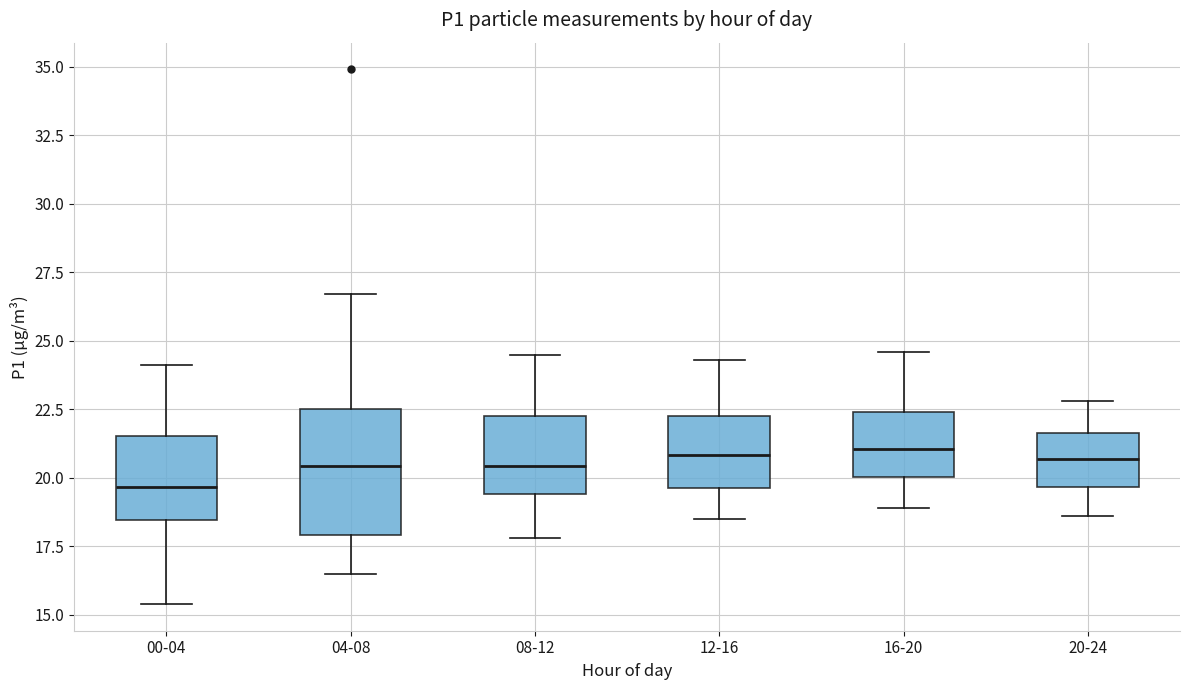

Where is the lower edge of the box for 00-04 on the y-axis? The values are not printed on the chart, so give them approximately, as read against the axis.

18.5